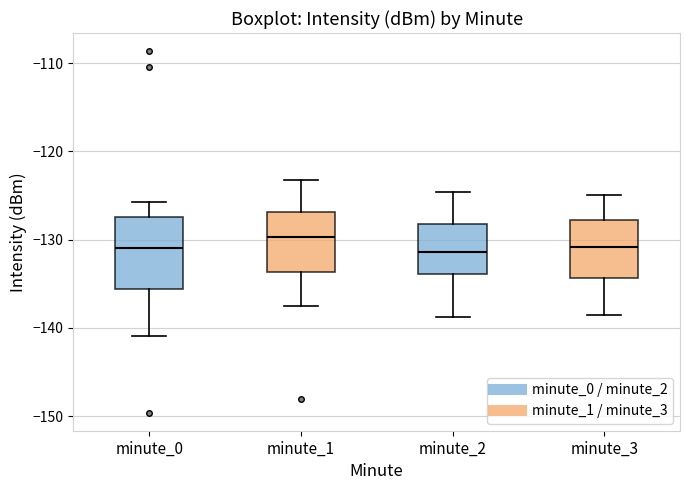

Reading left to right, transcribe this box plot: for each box, give where its median line is, the range the box spans, and where its two whiskers end, as read against the y-axis. The values are not printed on the chart, so give them approximately, as read against the axis.

minute_0: median -131, box -136 to -127, whiskers -141 to -126
minute_1: median -130, box -134 to -127, whiskers -138 to -123
minute_2: median -131, box -134 to -128, whiskers -139 to -125
minute_3: median -131, box -134 to -128, whiskers -138 to -125